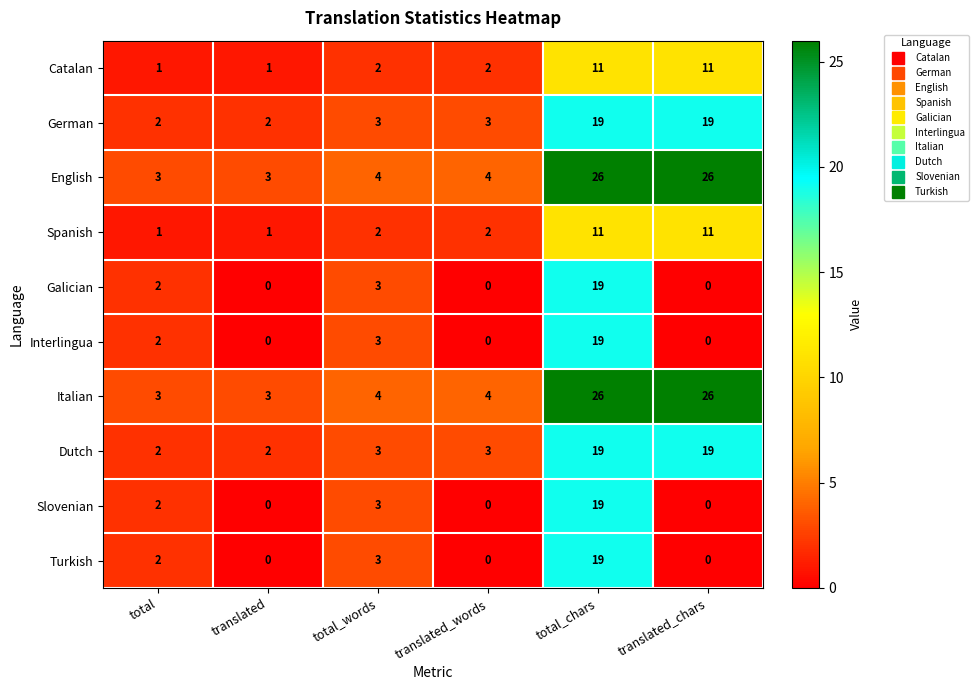

What is the greatest value displayed?

26